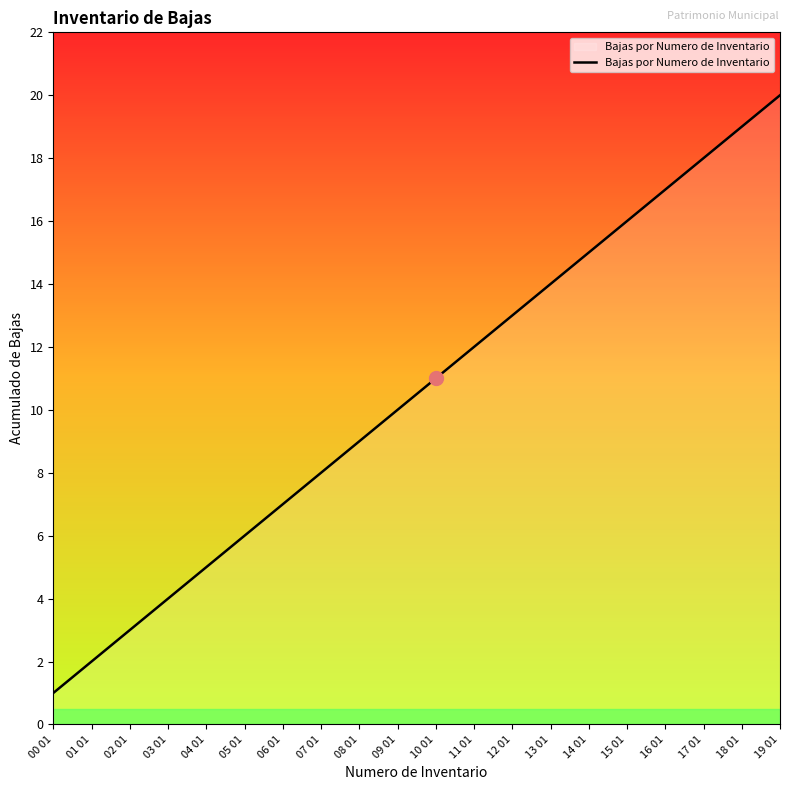

The value at 10 01 is 16. True or false?

False